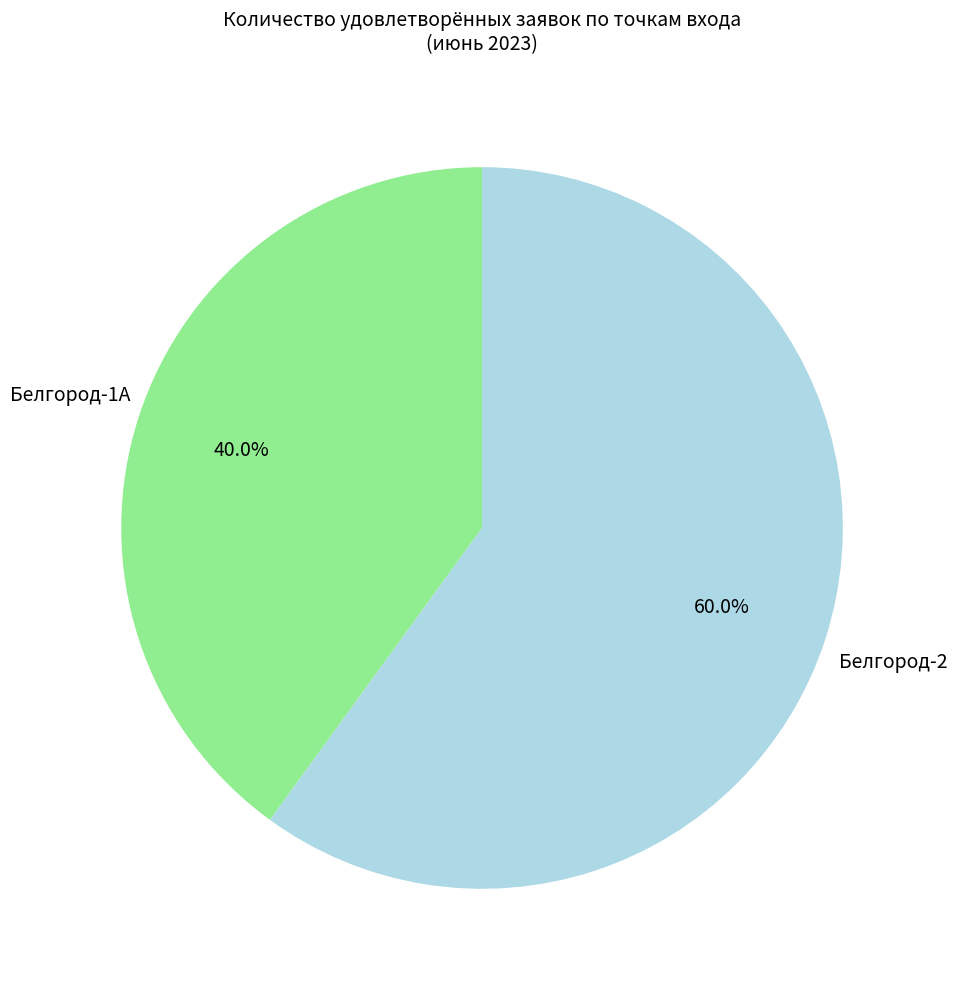

What percentage is the Белгород-1А slice, to the nearest percent?

40%